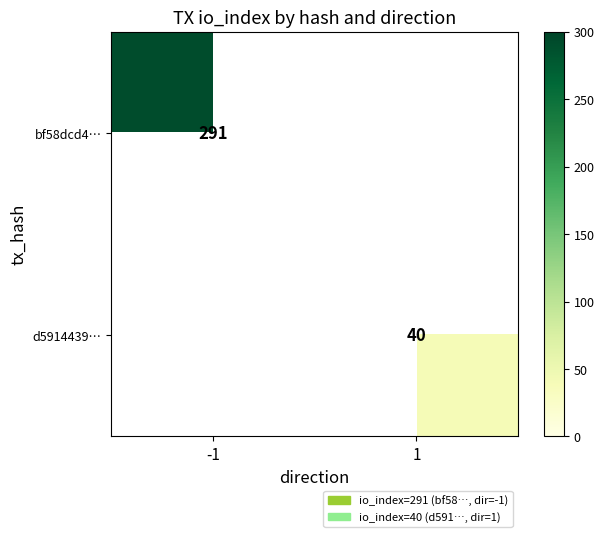

What is the minimum value shown in the chart?

40.0